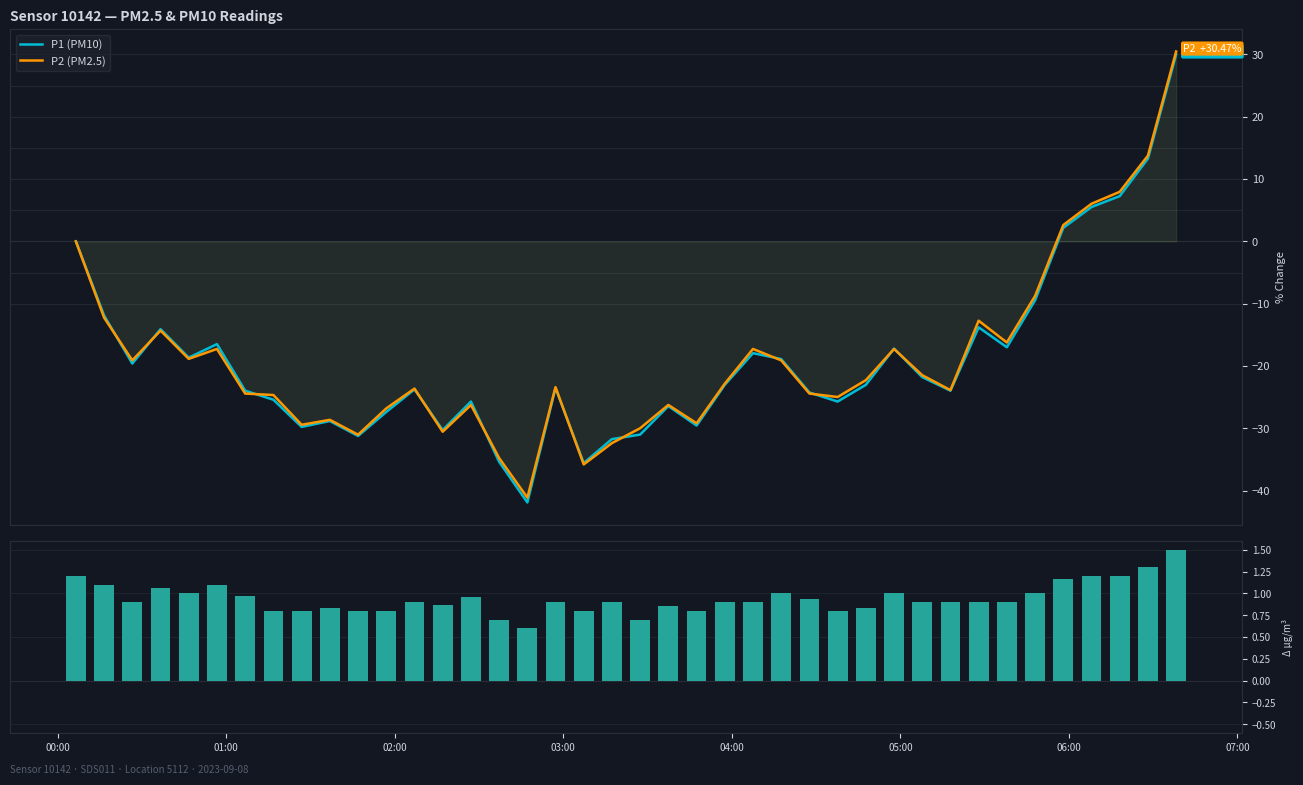

What is the lowest value of the P1 (PM10) series?

-41.9